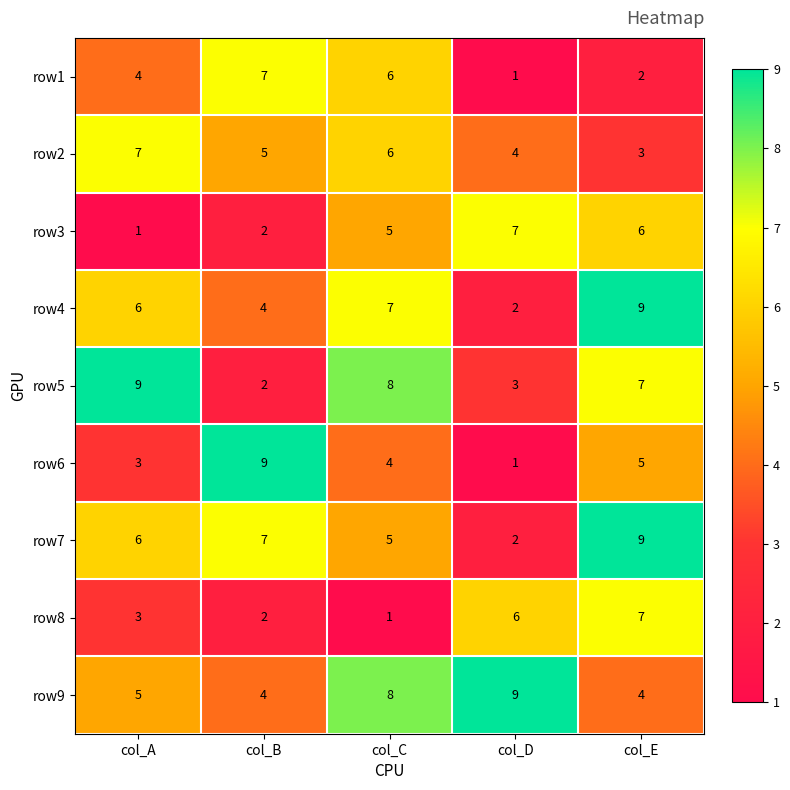

Which series has the largest range (max minus min)?

row6